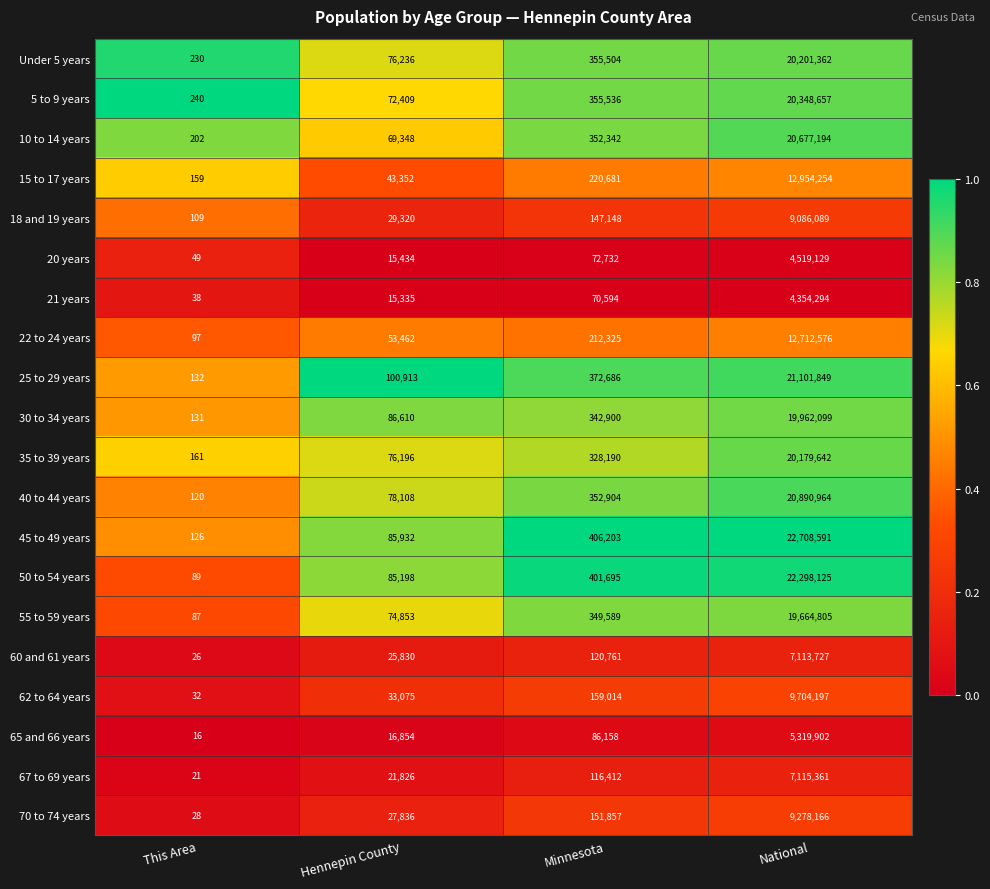

Count the number of categories in the chart.

4